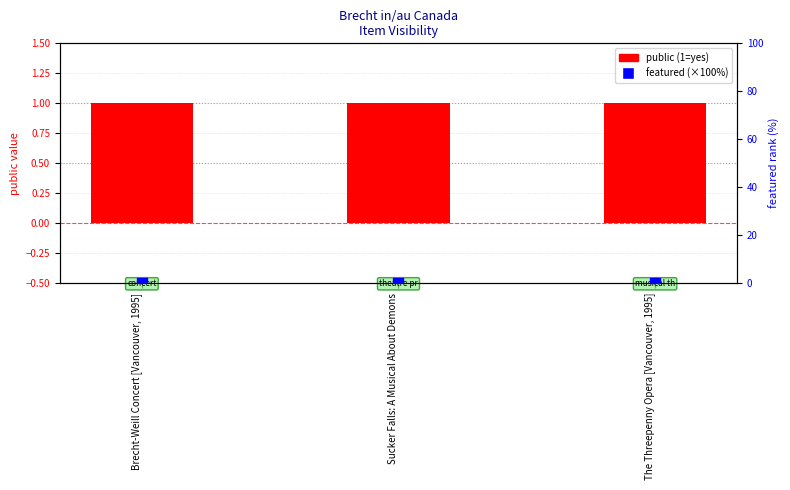

Which series reaches the maximum Y coordinate?

public